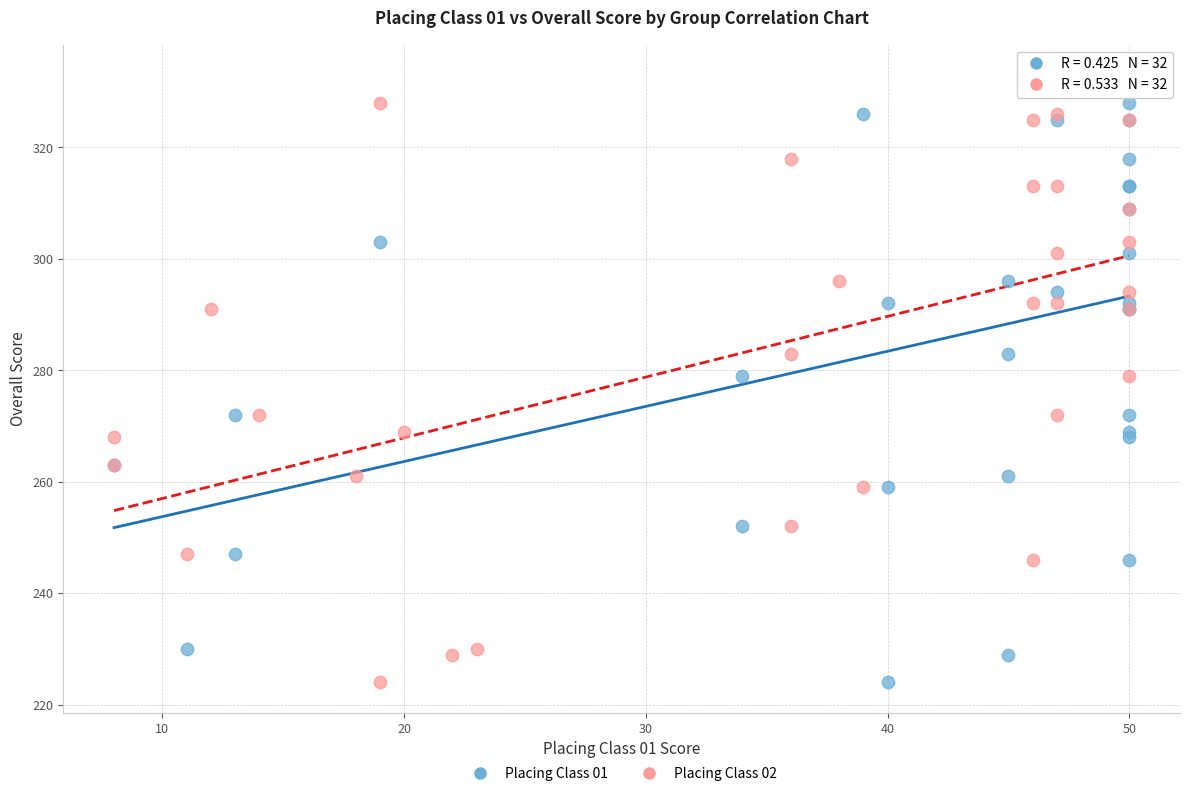

What are all the series names shown in the legend?

Placing Class 01, Placing Class 02